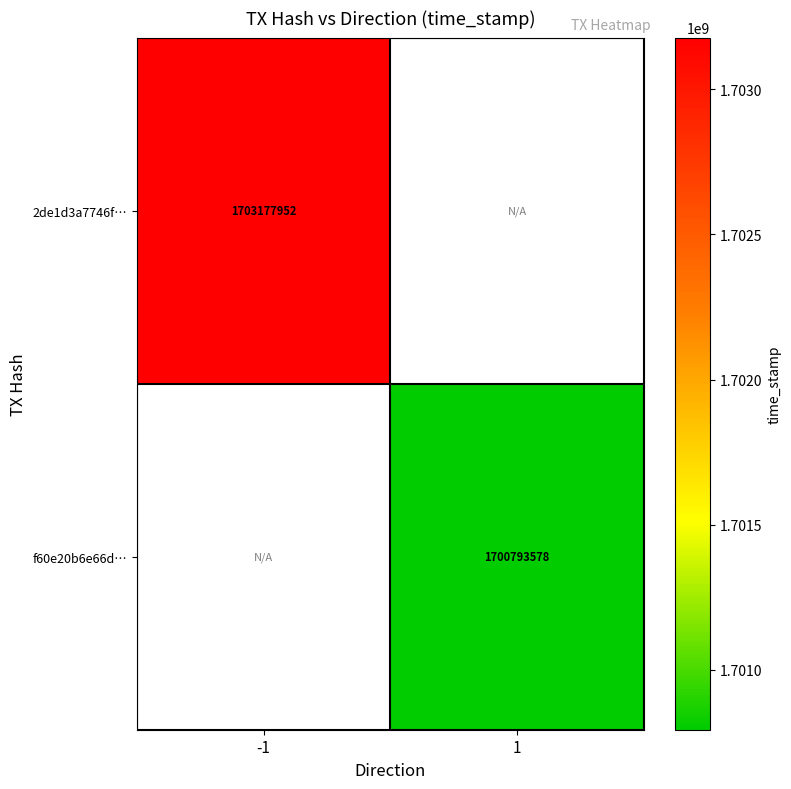

True or false: f60e20b6e66d… has a value of 2229696414.9 at 1.

False